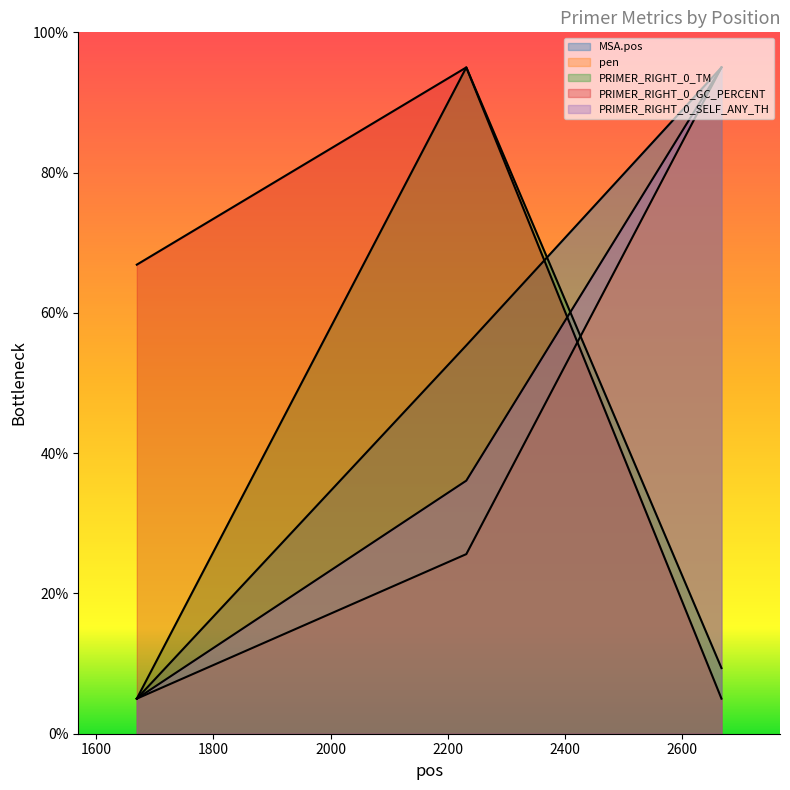

Which series has the largest total across all categories?

PRIMER_RIGHT_0_GC_PERCENT